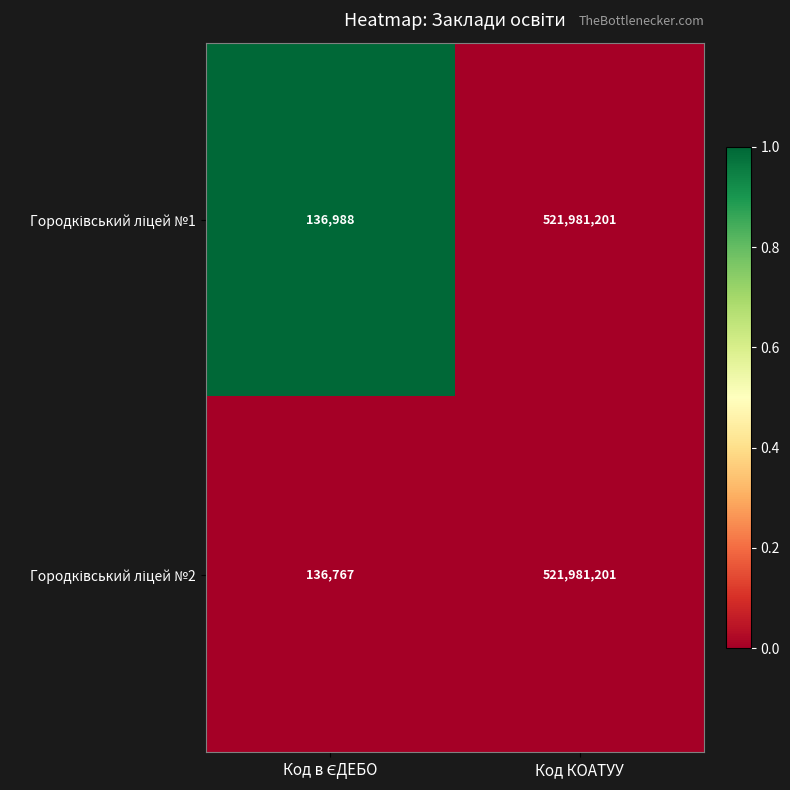

At which category is the sum across all series the highest?

Код КОАТУУ